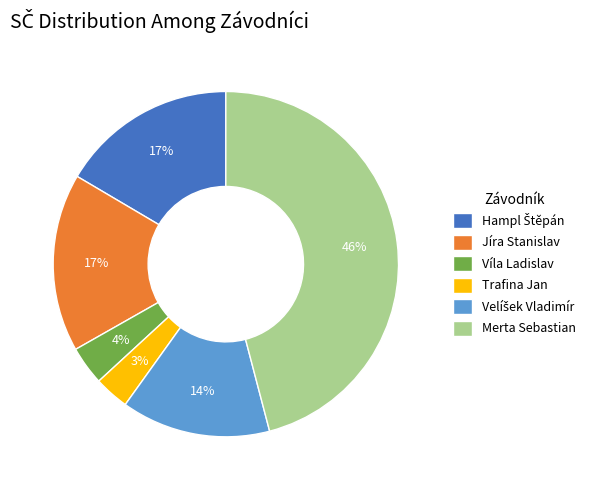

Which has a higher value, Víla Ladislav or Jíra Stanislav?

Jíra Stanislav